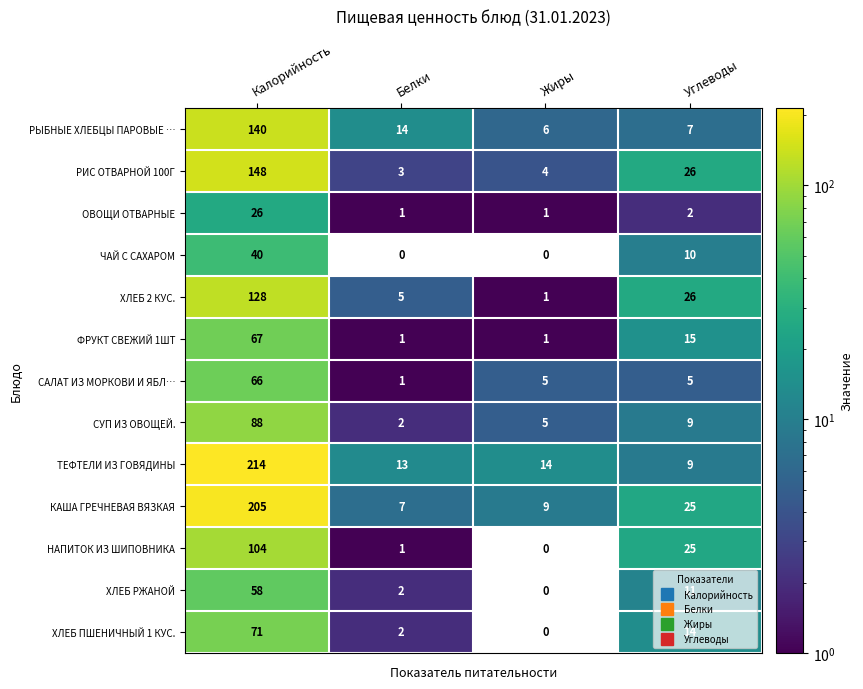

Which series has the widest spread of values?

ТЕФТЕЛИ ИЗ ГОВЯДИНЫ